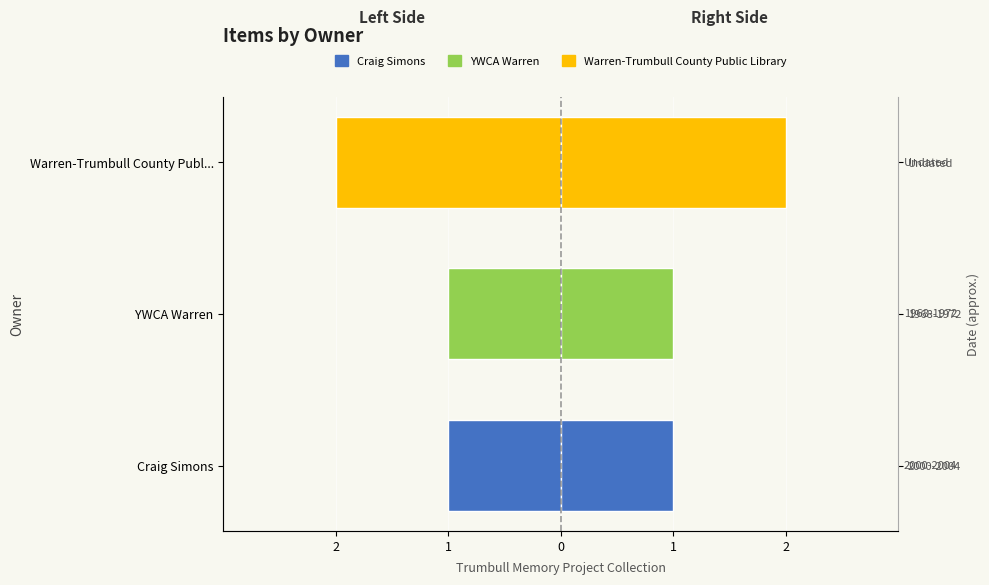

How many groups of bars are there?

3